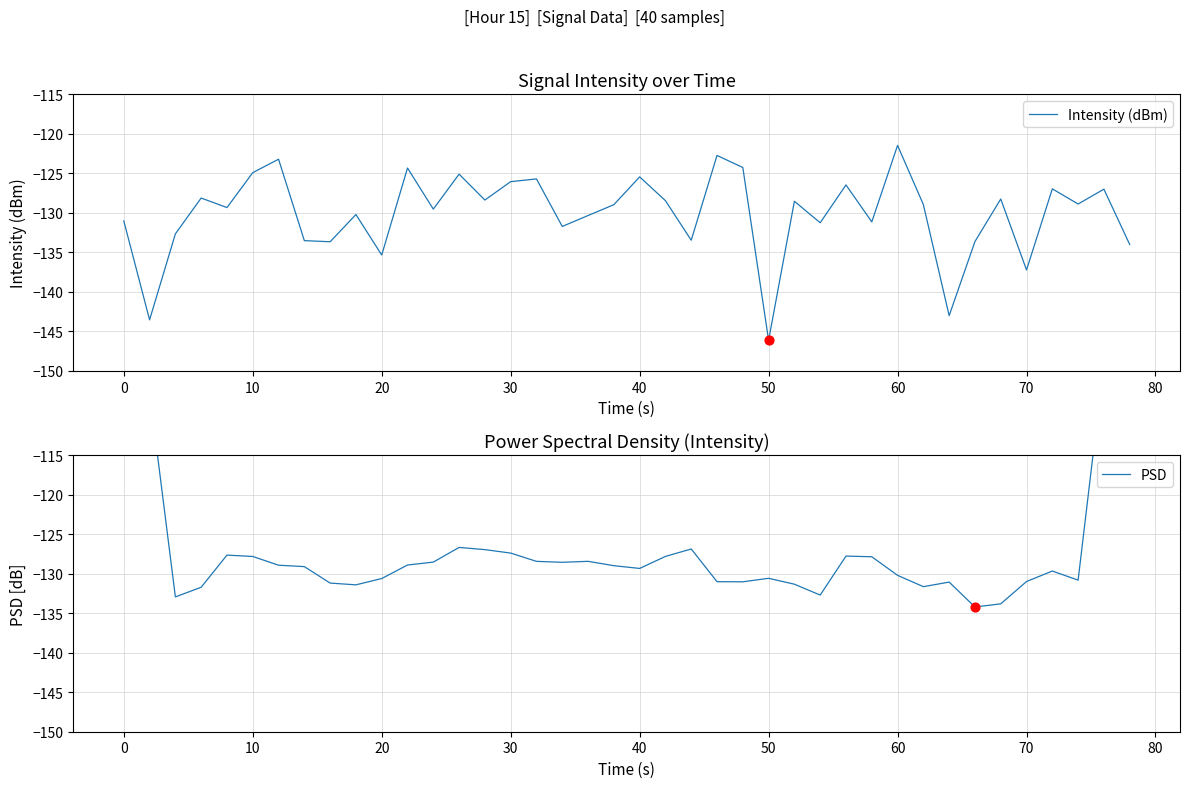

Which series contains the lowest Y value?

Intensity (dBm)